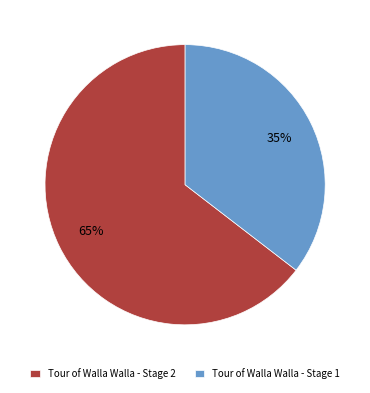

Which slice is the largest?

Tour of Walla Walla - Stage 2